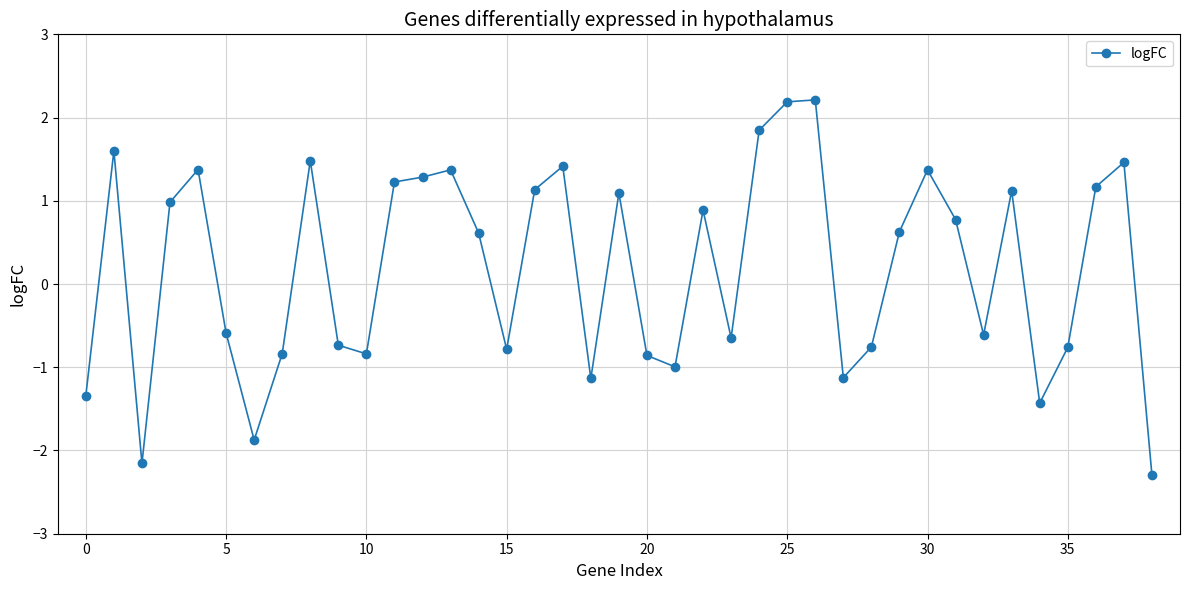

True or false: the data has more than 0 interior local peaks.

True